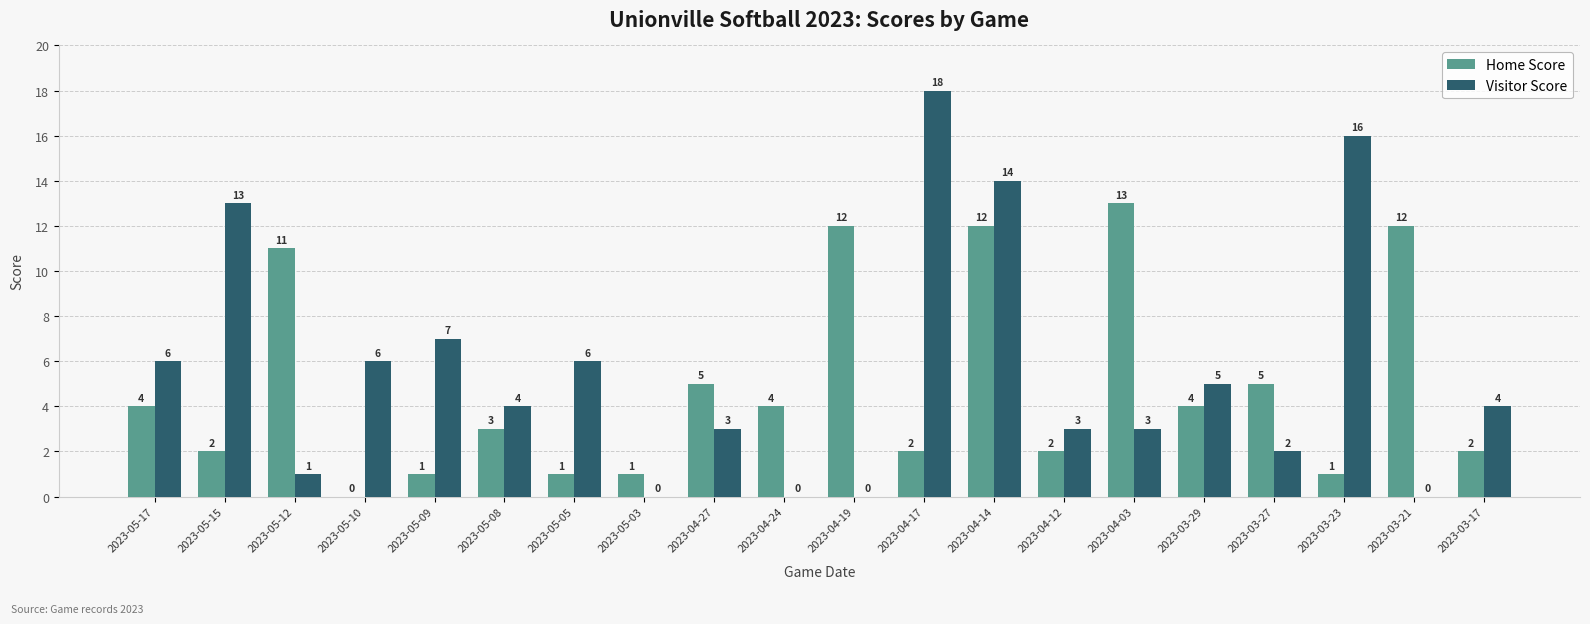

Is the value of Visitor Score at 2023-03-27 greater than the value of Home Score at 2023-03-27?

No